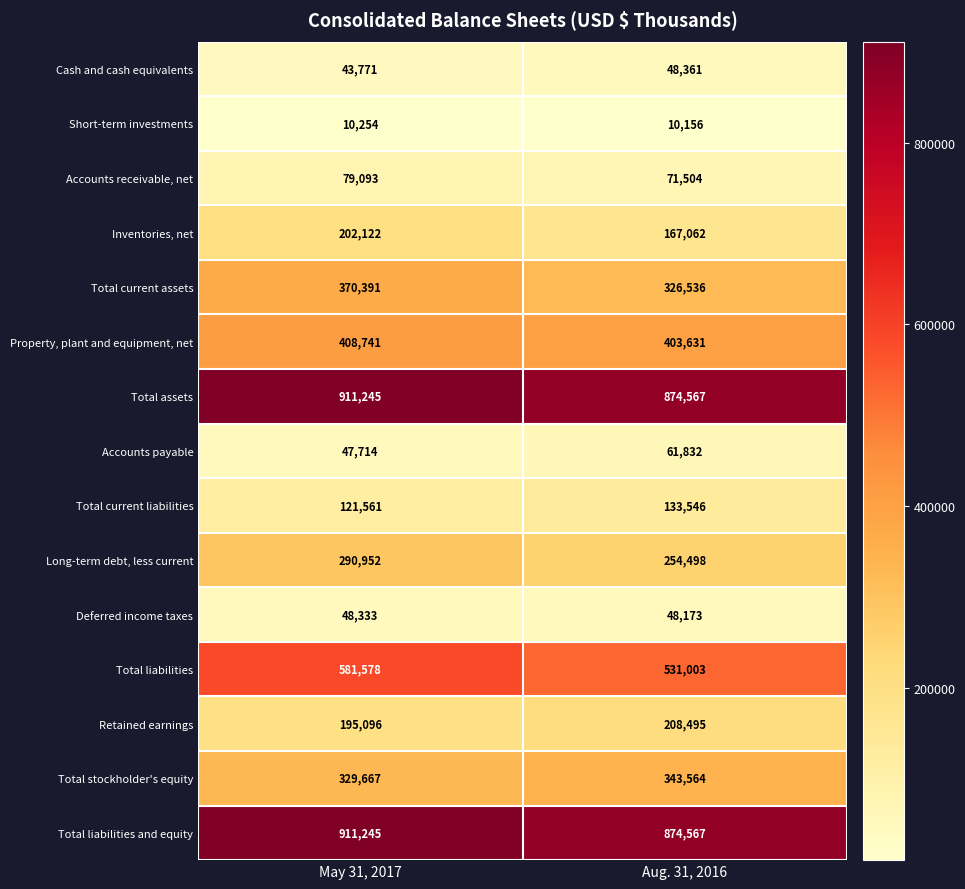

Where is Accounts receivable, net nearest to the value 75298?

Aug. 31, 2016